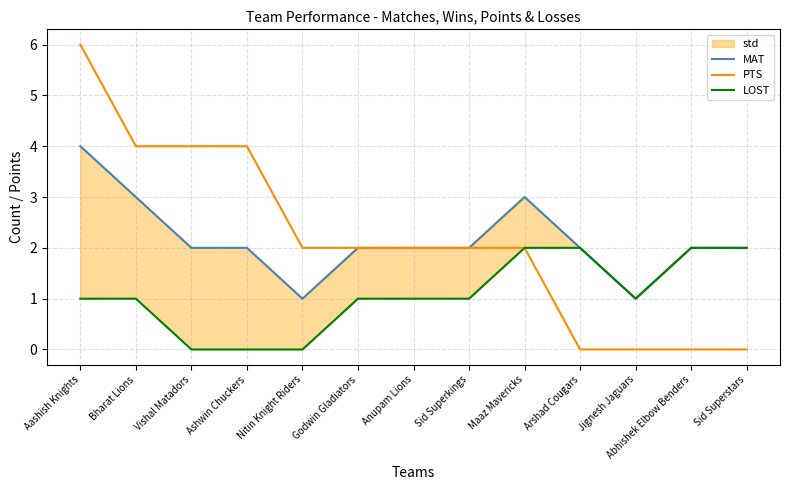

What position from the right is Aashish Knights?

13